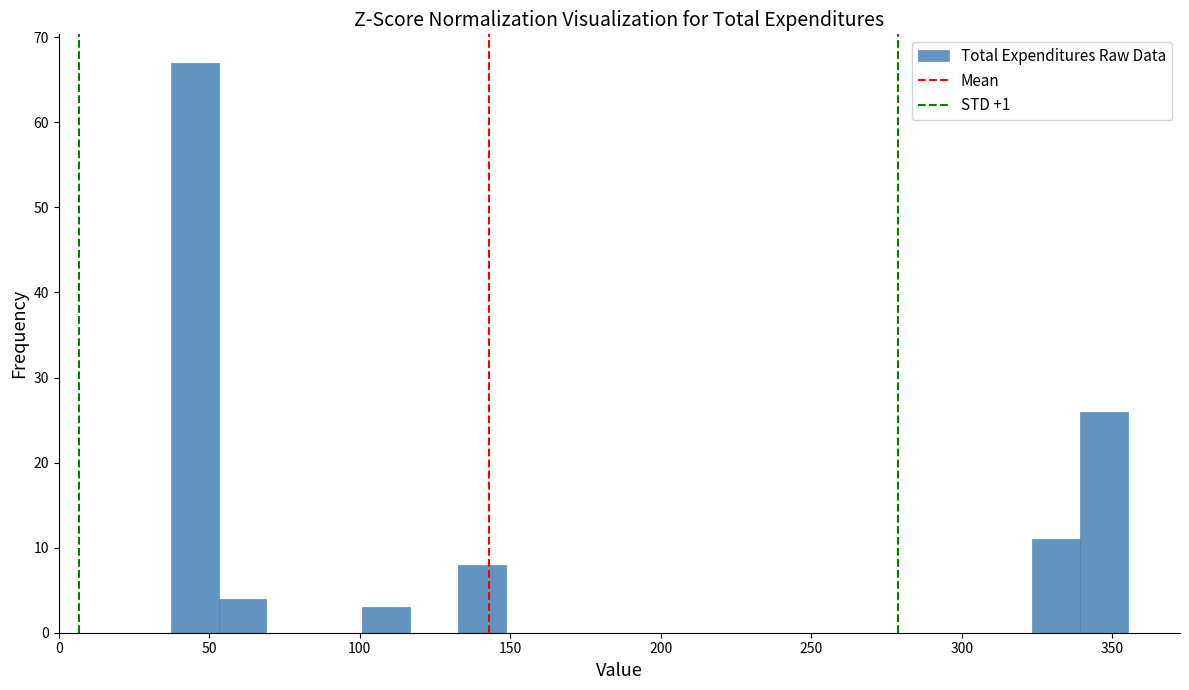

Read against the x-axis, roughly where is the centre of the tallest bar?

45